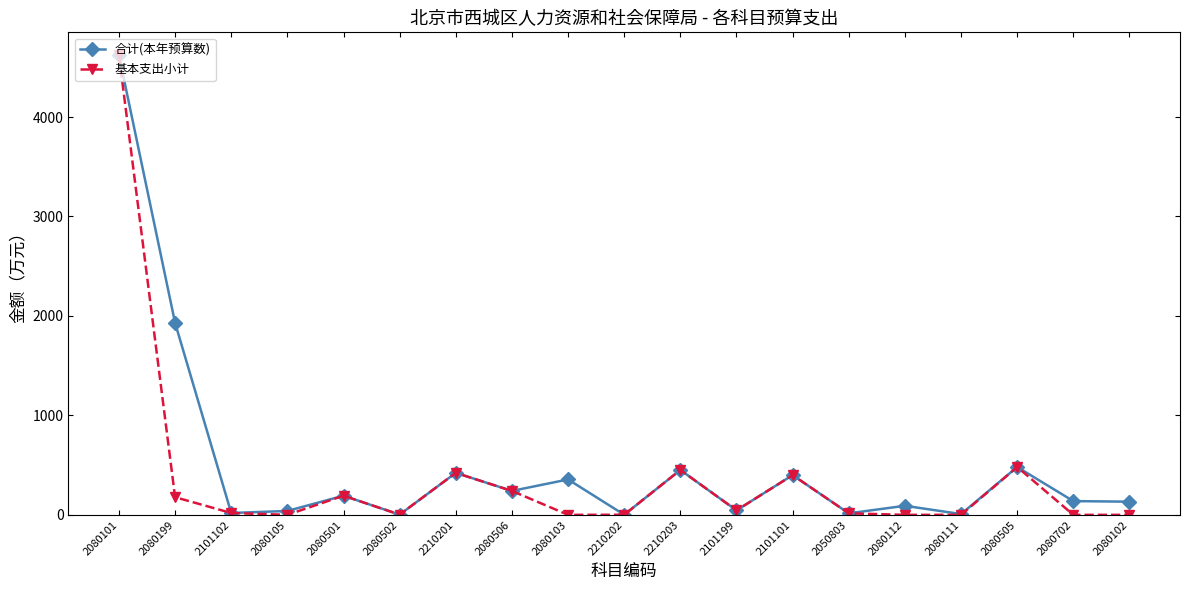

Rank the series by their average value, from highest to lowest.

合计(本年预算数), 基本支出小计